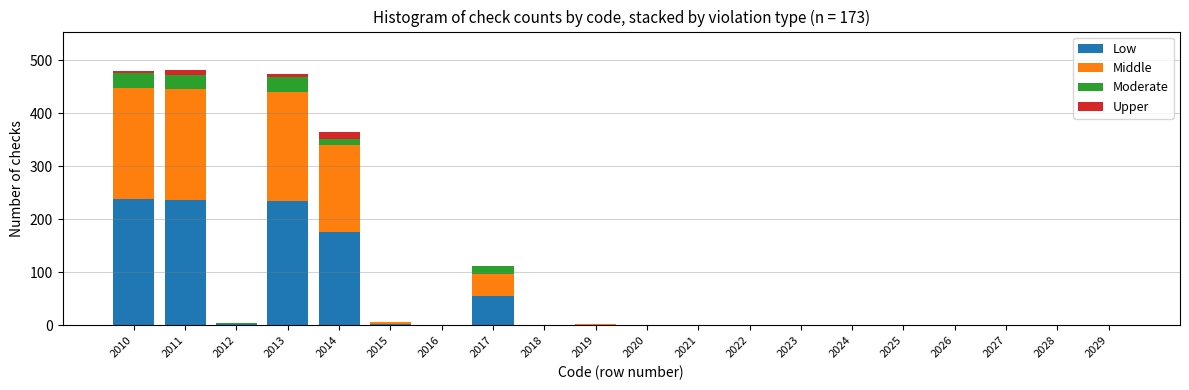

The value of Low at 2018 is 0. True or false?

True